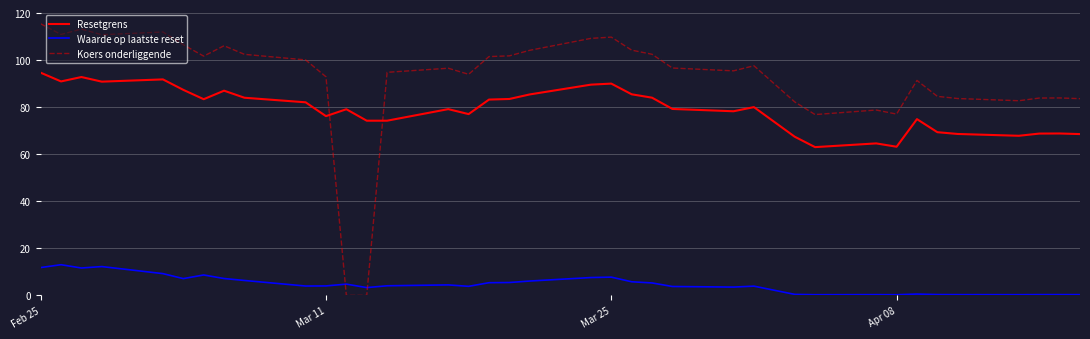

Rank the series by their maximum value, from highest to lowest.

Koers onderliggende, Resetgrens, Waarde op laatste reset